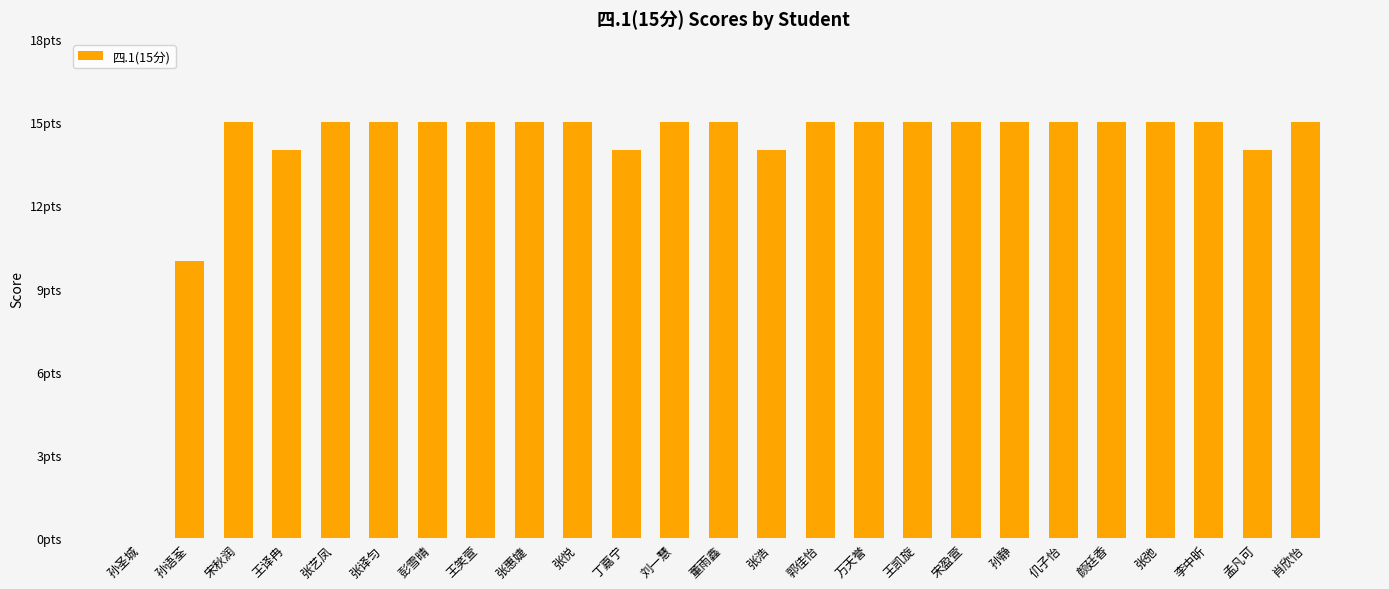

Which category has the highest value across all series?

宋秋润